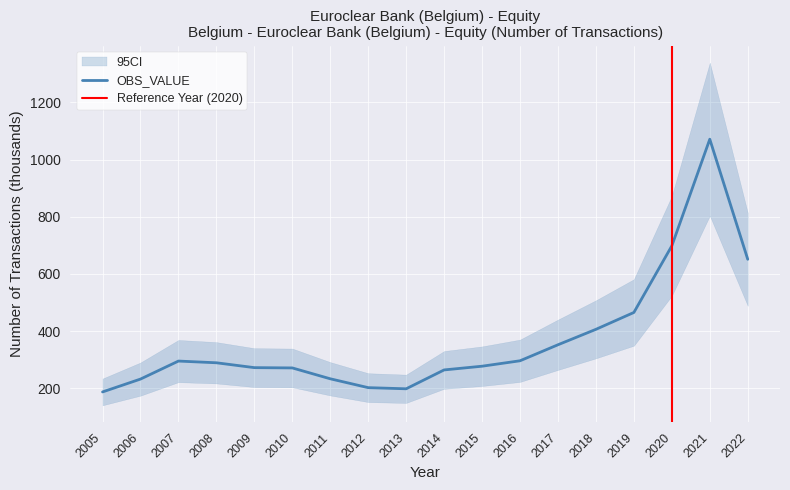

Where is the first local maximum?

2007